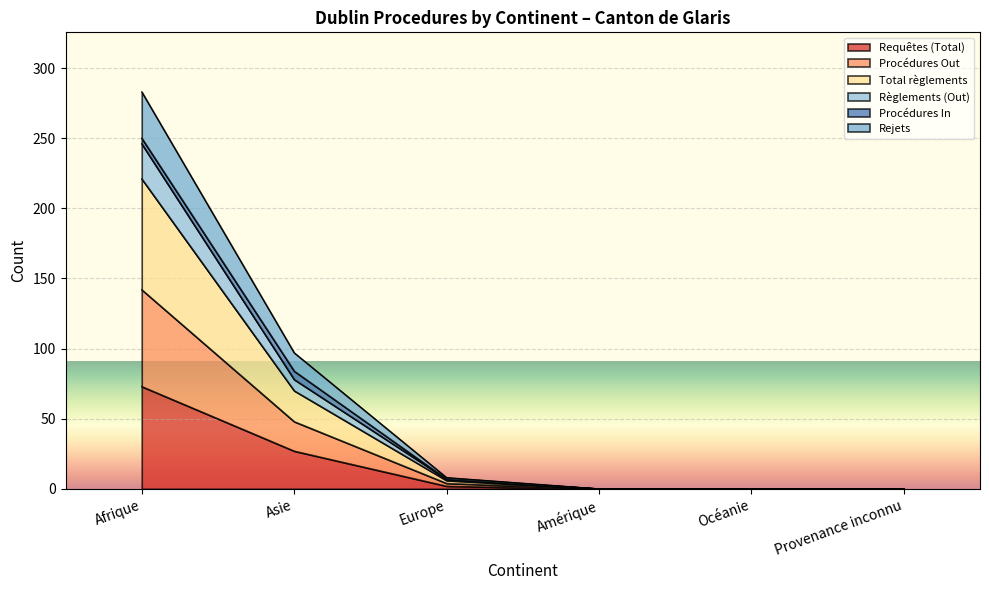

Where does the Procédures Out series first go above 7?

Afrique